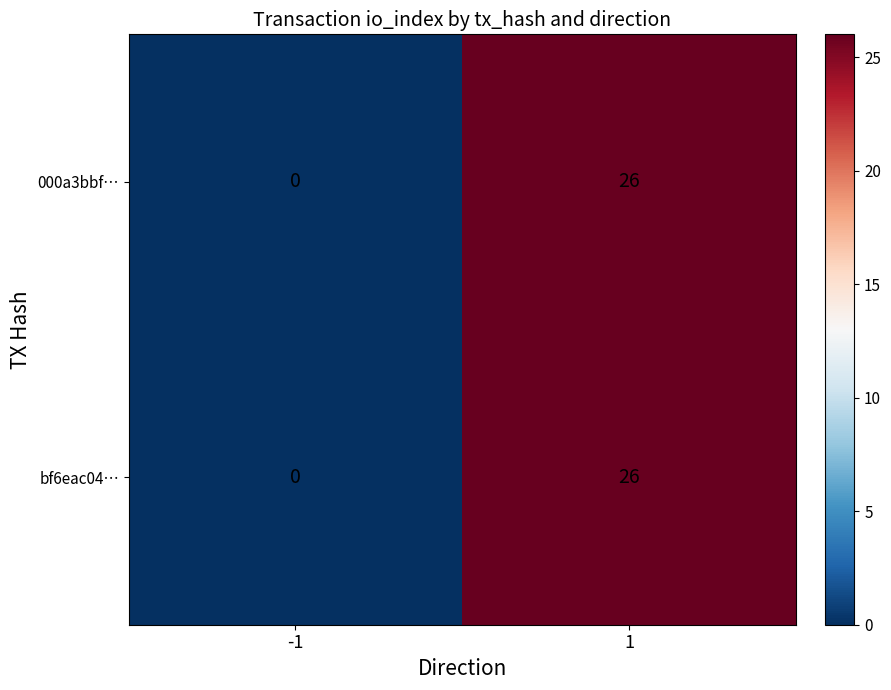

What is the total value across all series at 1?

52